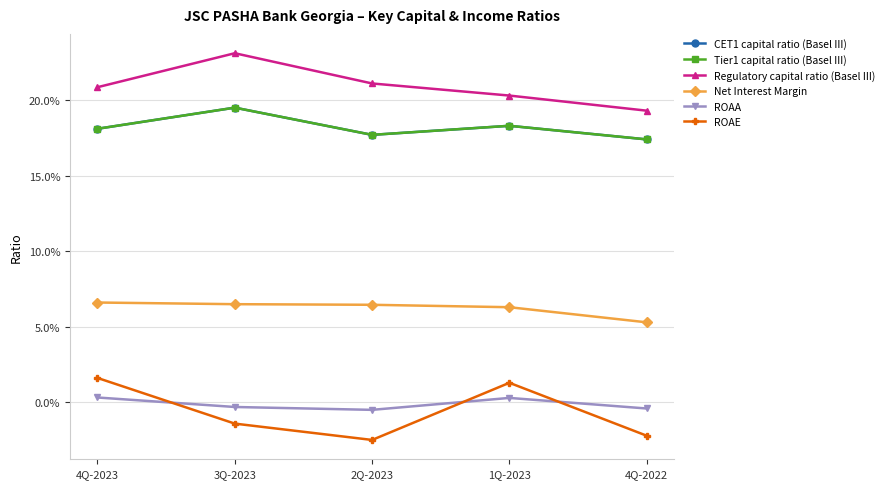

At which category does CET1 capital ratio (Basel III) reach its first local peak?

3Q-2023